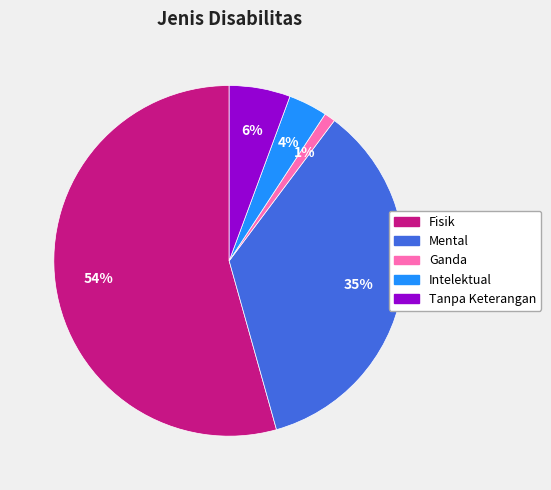

Which slice is the largest?

Fisik